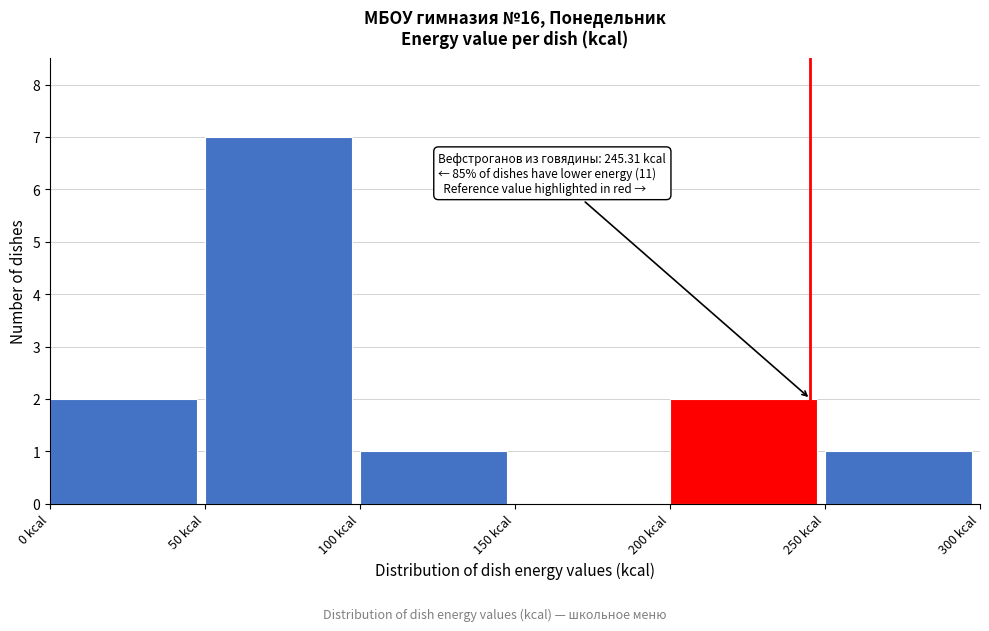

Which range on the x-axis has the tallest bar?

50 to 100